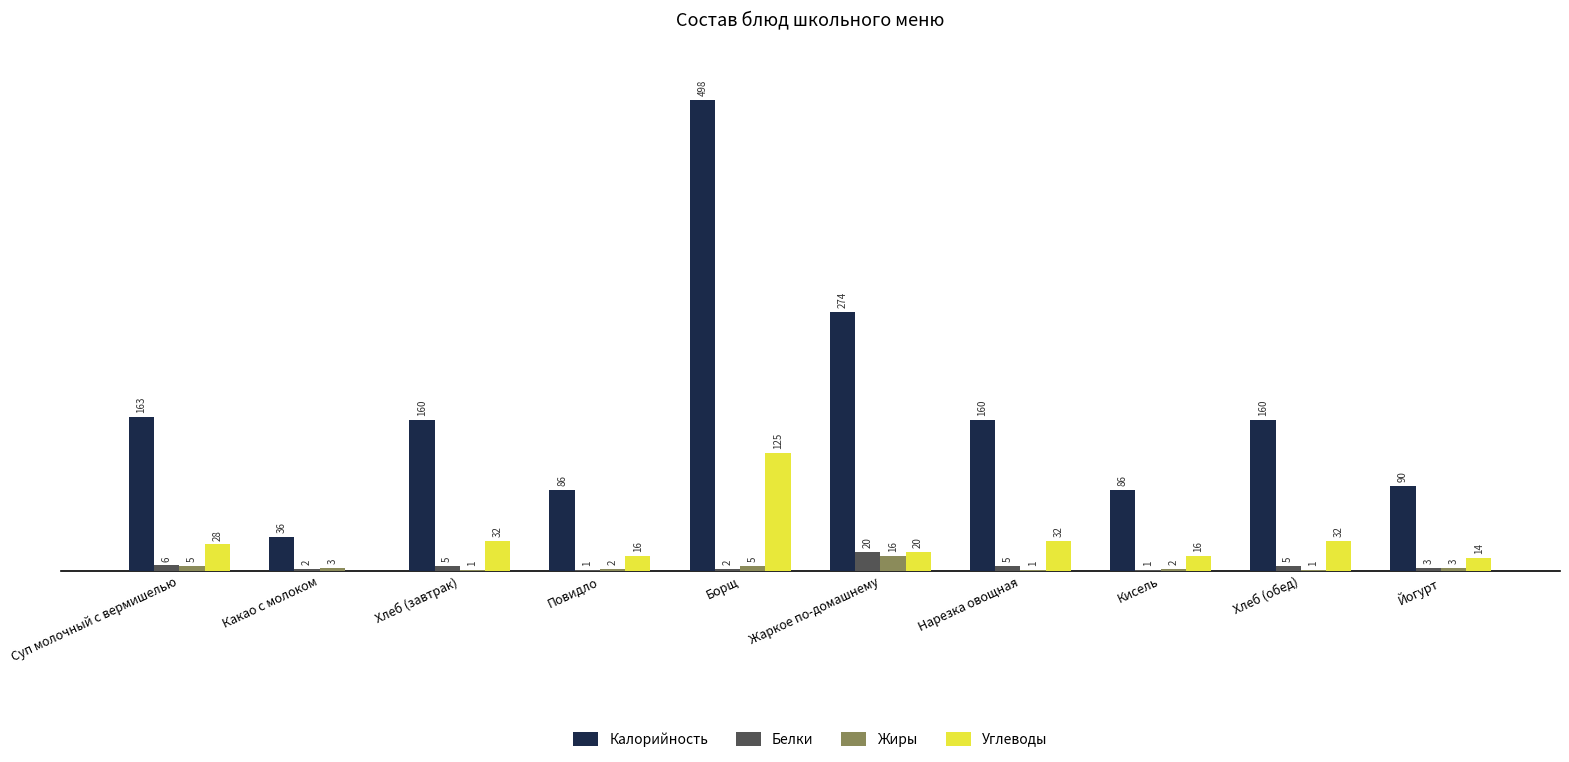

Which label corresponds to the largest value in the chart?

Борщ